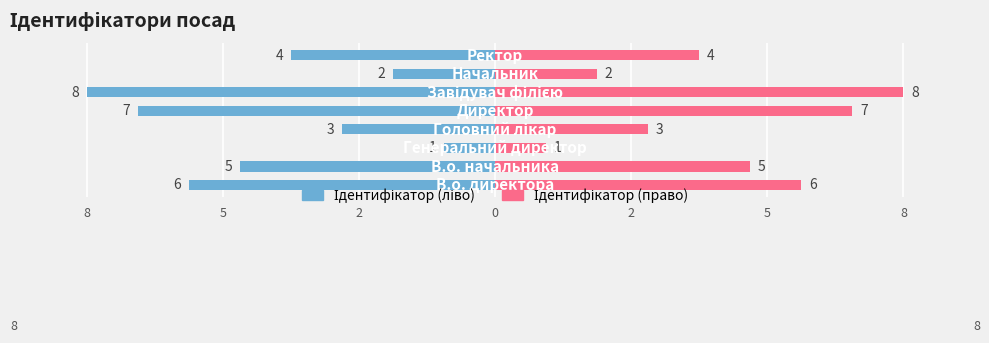

Reading right to left, transcribe all the data shown in this chart.

Ідентифікатор (ліво): -4	-2	-8	-7	-3	-1	-5	-6
Ідентифікатор (право): 4	2	8	7	3	1	5	6